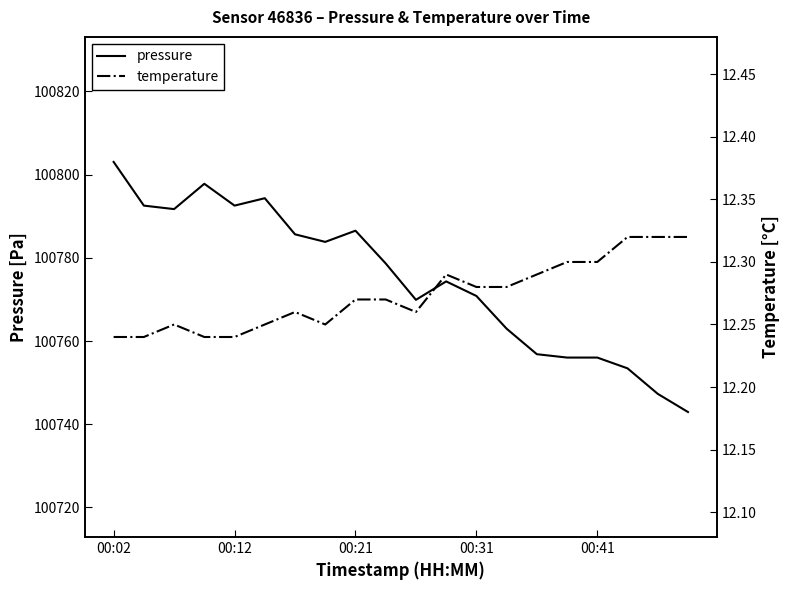

How many data points does each series have?

20